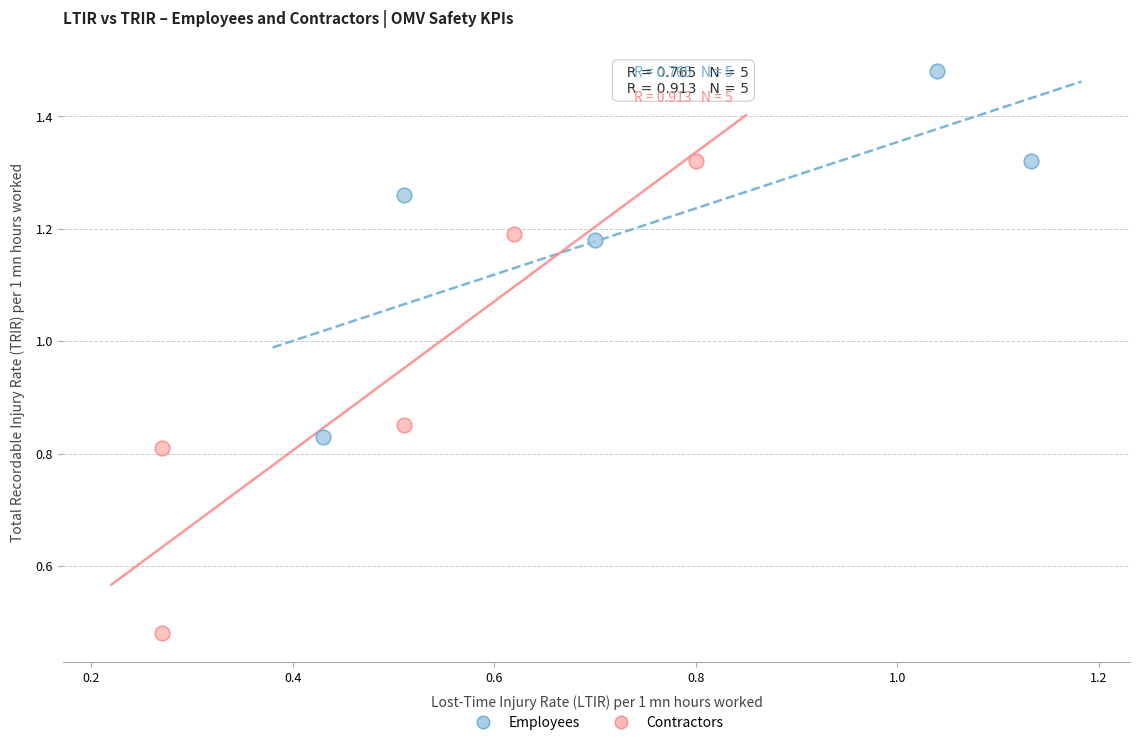

Which series contains the highest Y value?

Employees